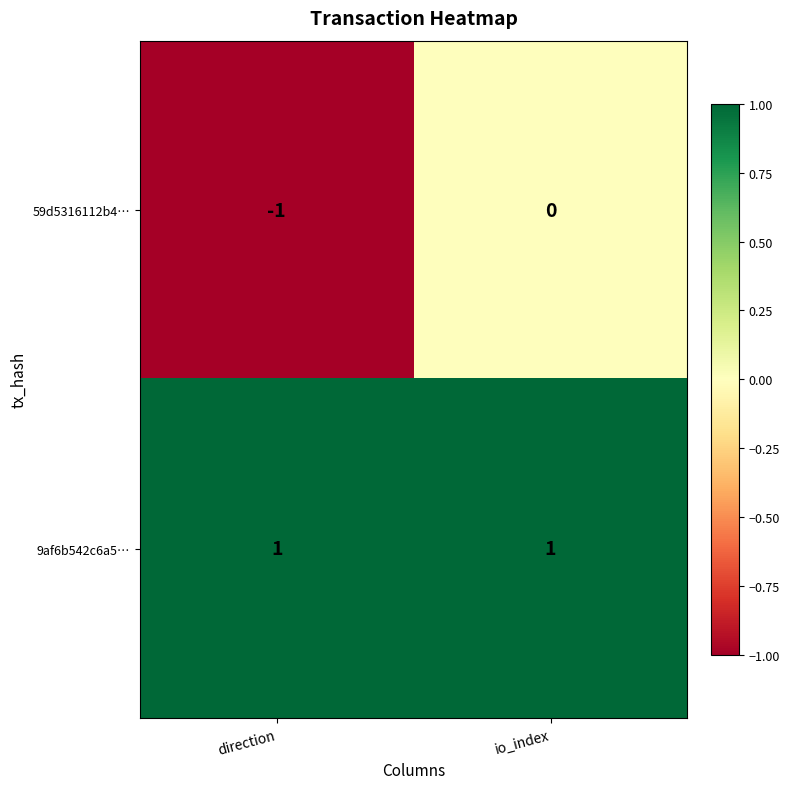

What is the smallest value displayed?

-1